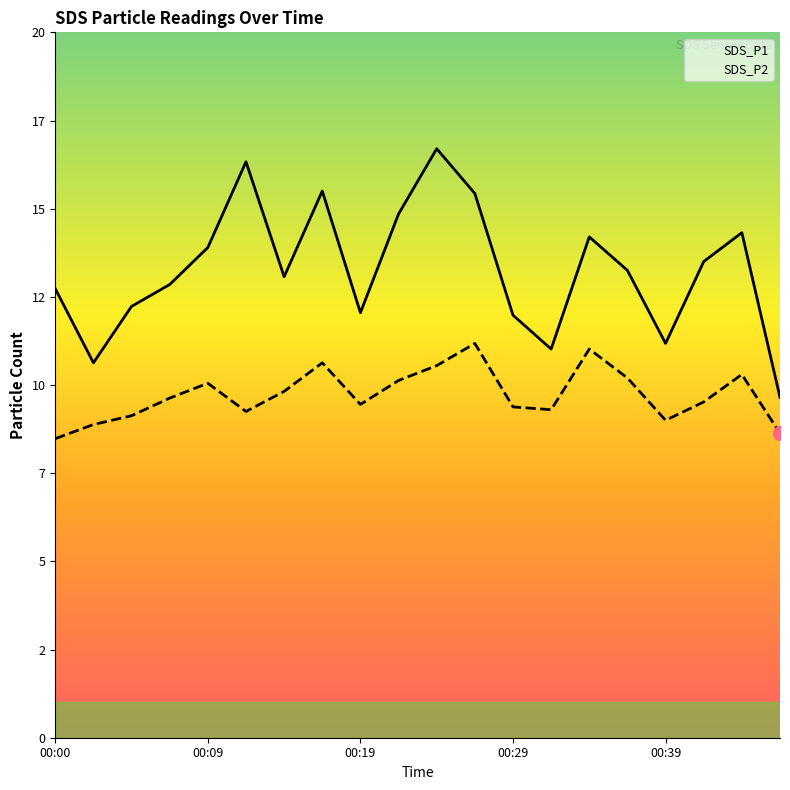

At which category does SDS_P2 reach its first local valley?

00:12